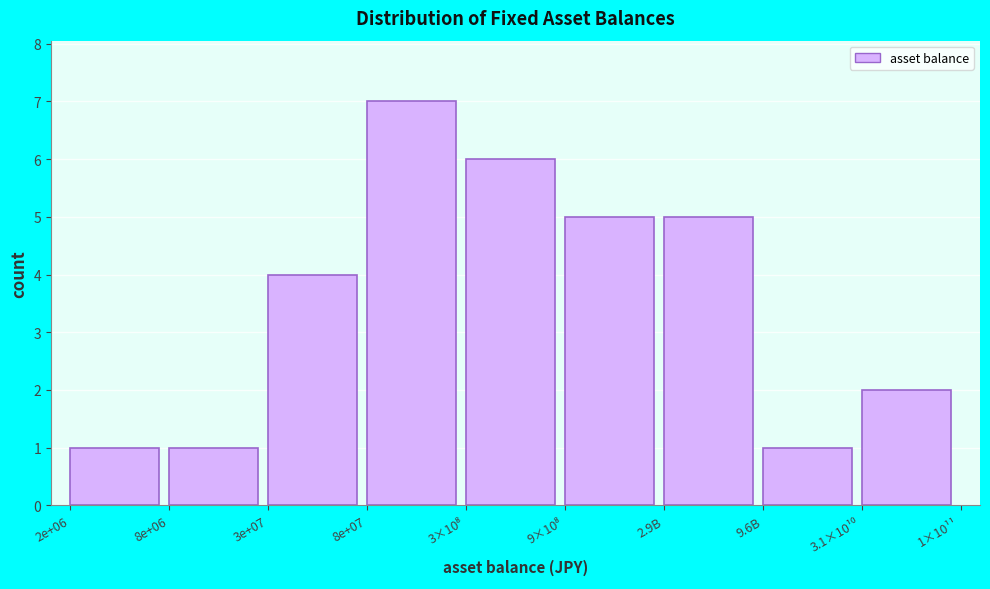

Reading left to right, extract all data points from this chart.

1	1	4	7	6	5	5	1	2